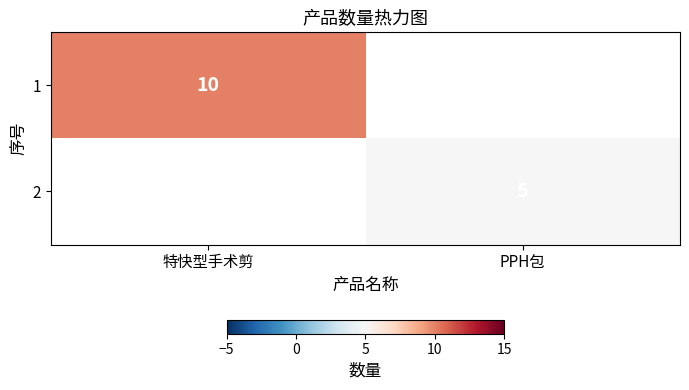

At how many categories does at least one series exceed 7?

1